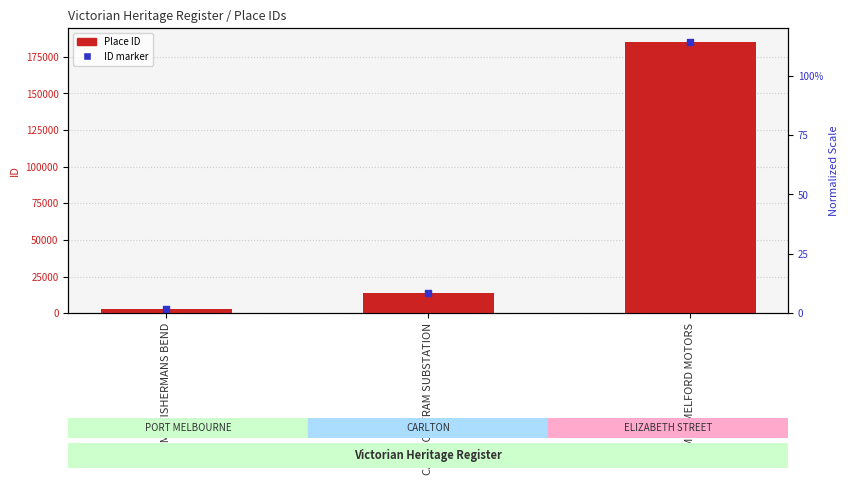

What are all the series names shown in the legend?

Place ID, ID marker